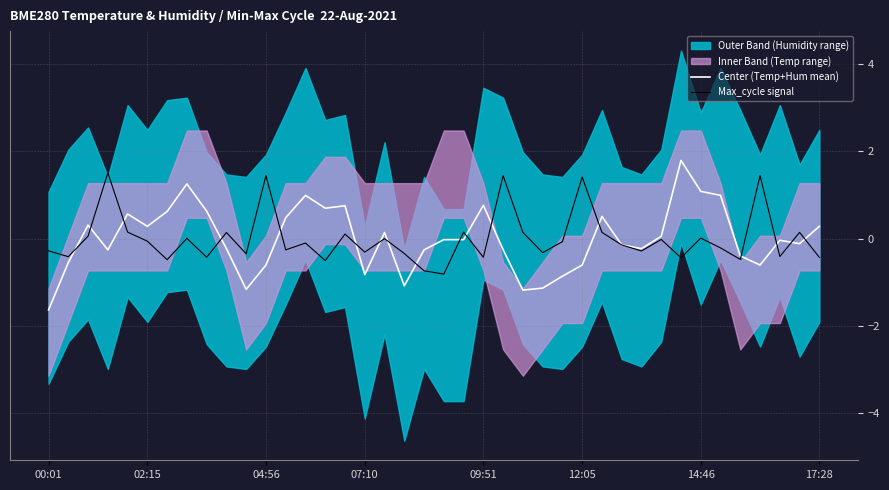

What is the difference between the second highest and minimum values in the Center (Temp+Hum mean) series?

2.9